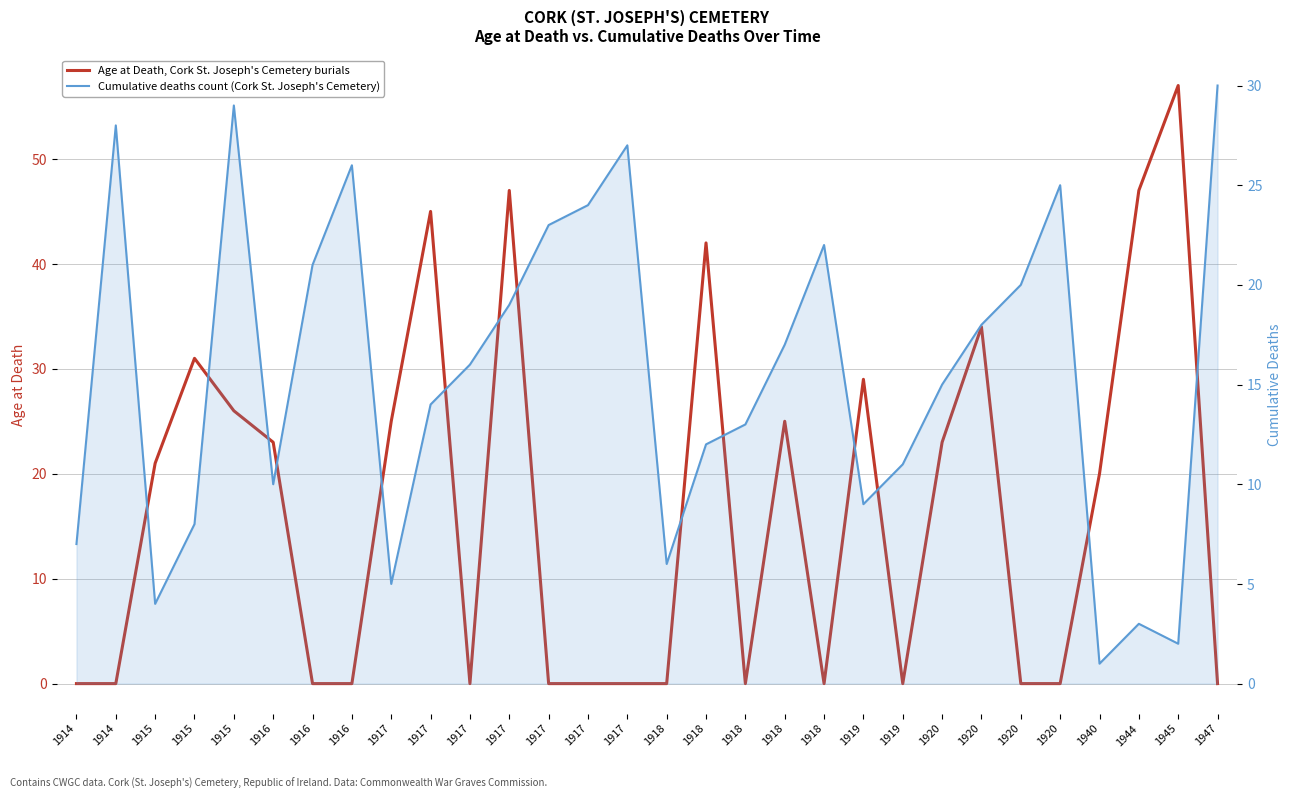

True or false: Cumulative deaths count (Cork St. Joseph's Cemetery) and Age at Death, Cork St. Joseph's Cemetery burials cross at least once.

True